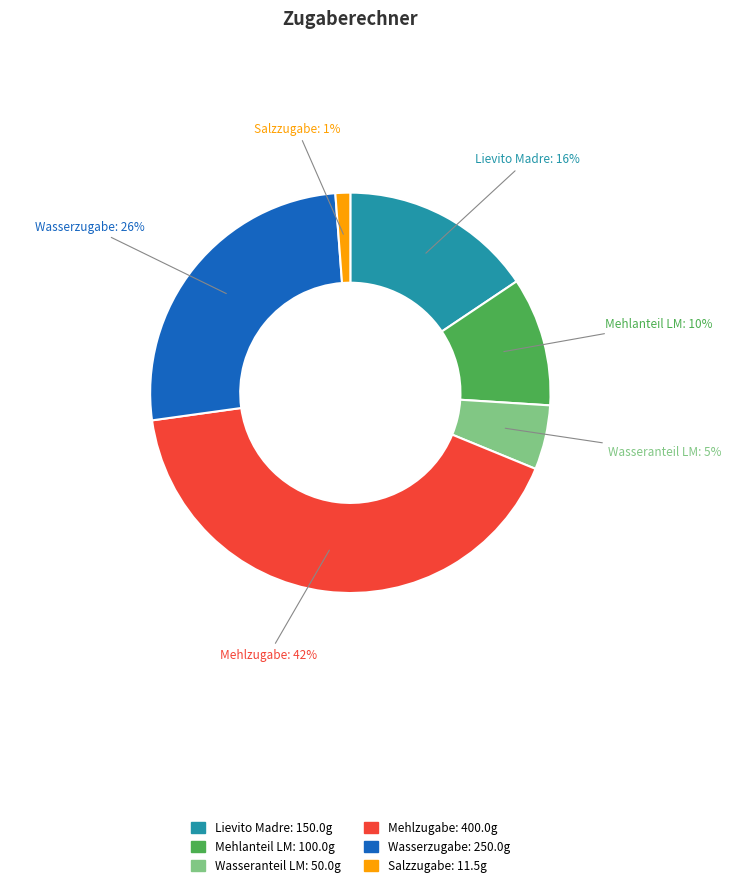

What is the ratio of the value at Wasserzugabe to the value at Mehlzugabe?

0.6